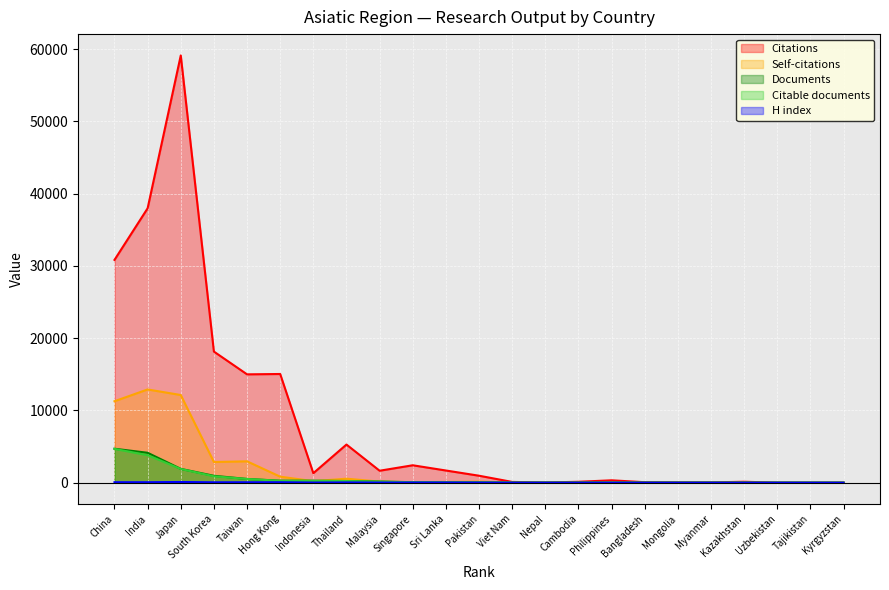

In Citations, how many points are higher than both neighbors (excluding endpoints)?

6